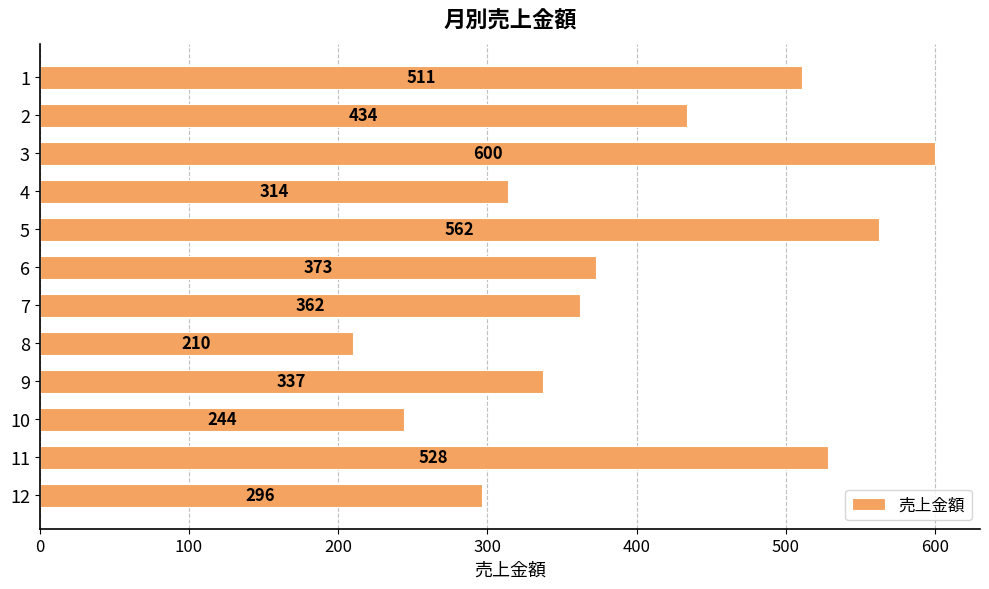

What is the difference between the second highest and minimum values?

352